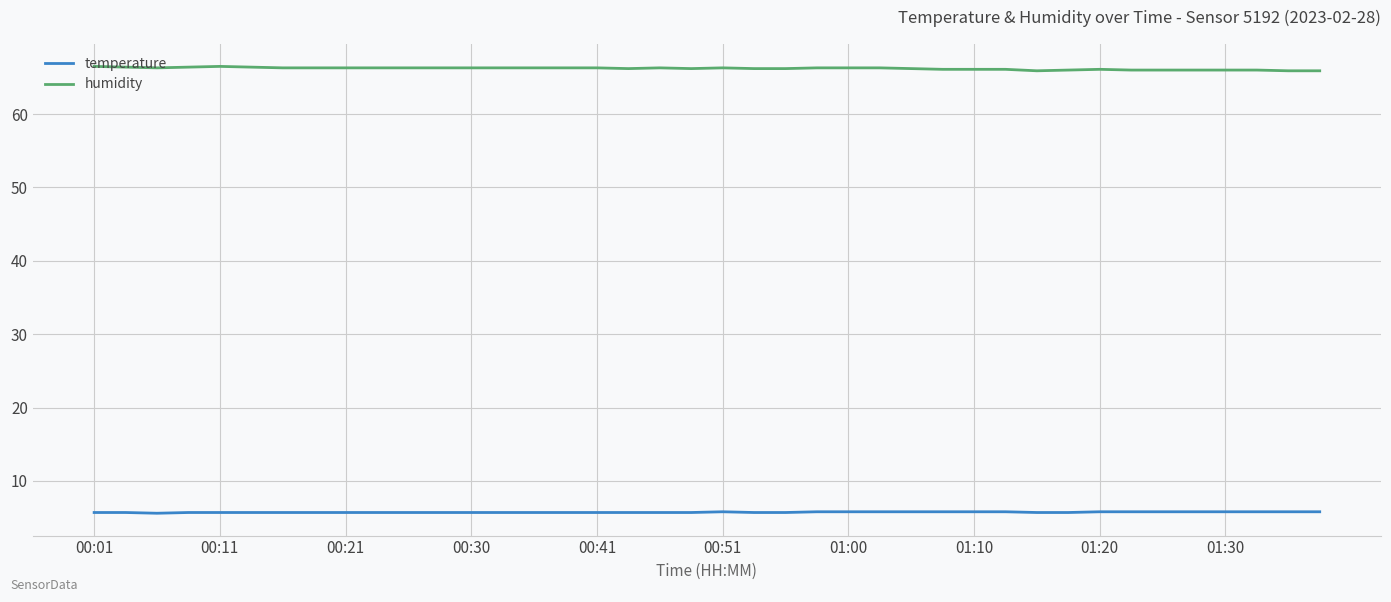

What is the minimum value shown in the chart?

5.6